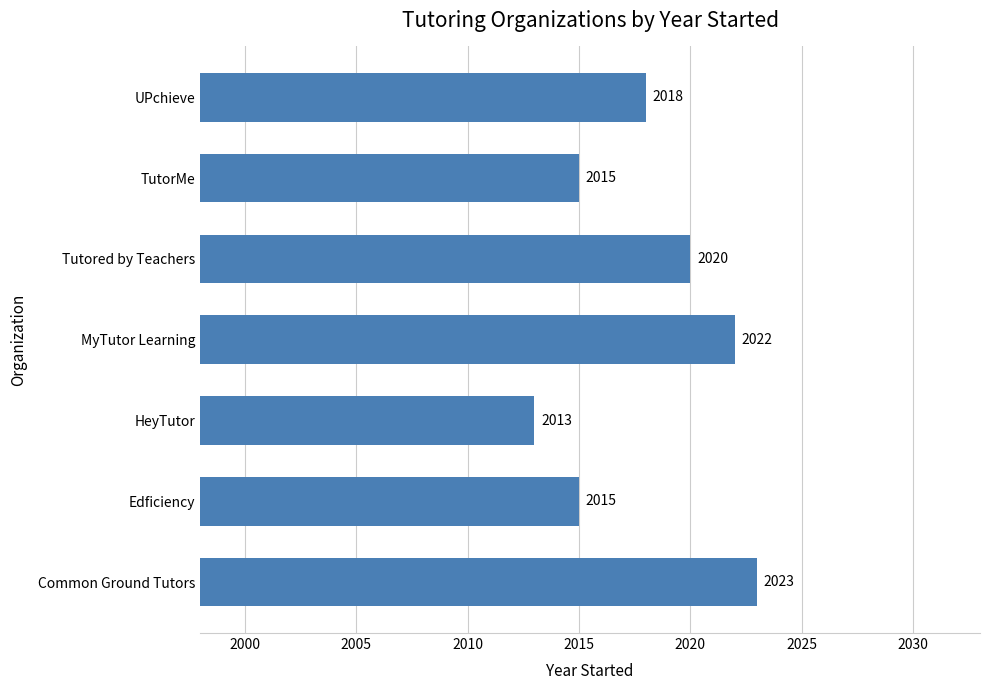

True or false: the data shows 494 at Edficiency.

False